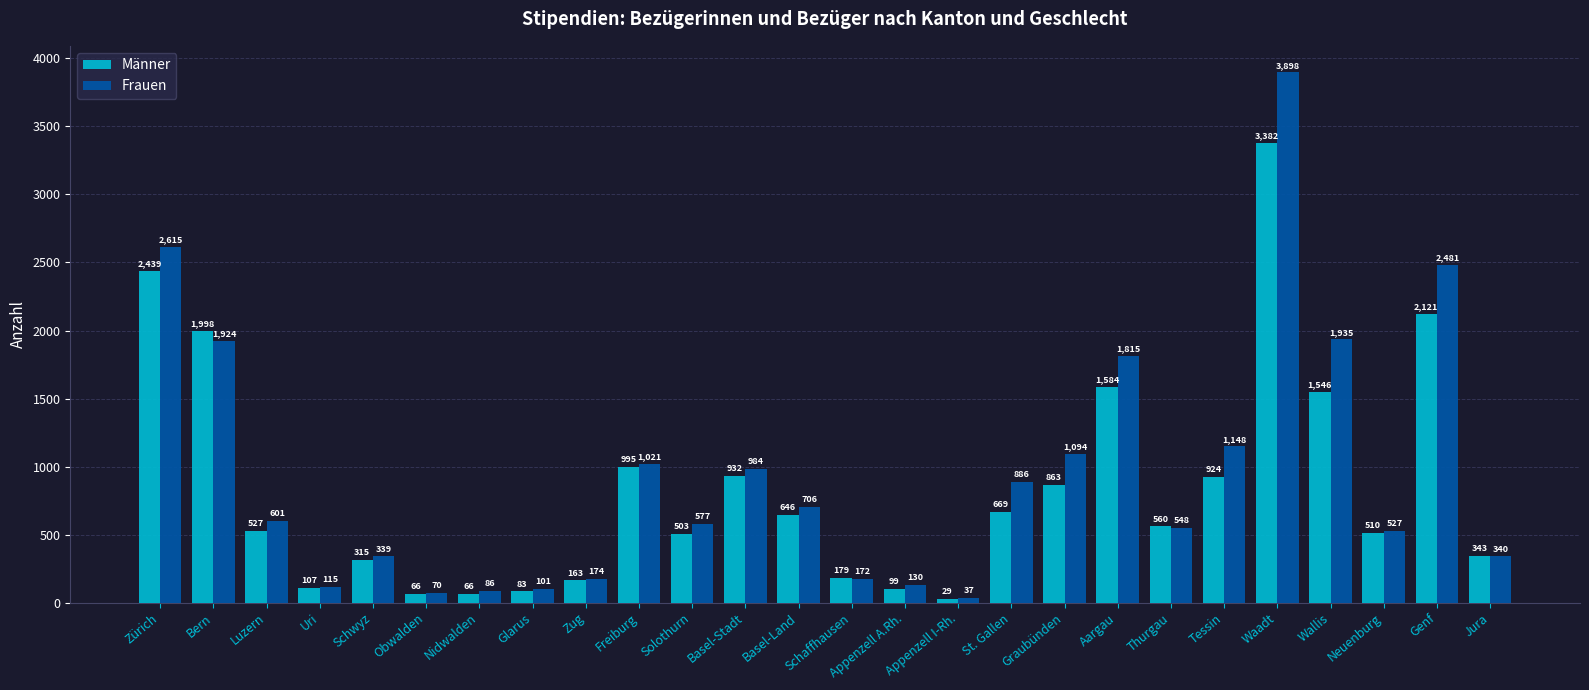

List the series in order of their peak value, highest first.

Frauen, Männer